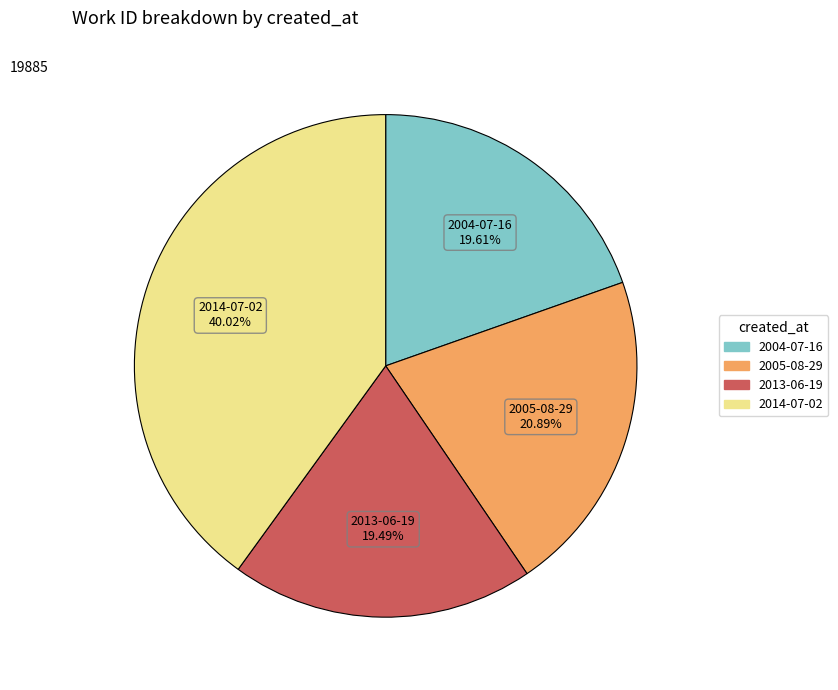

What portion of the pie excludes 2013-06-19?

80.5%